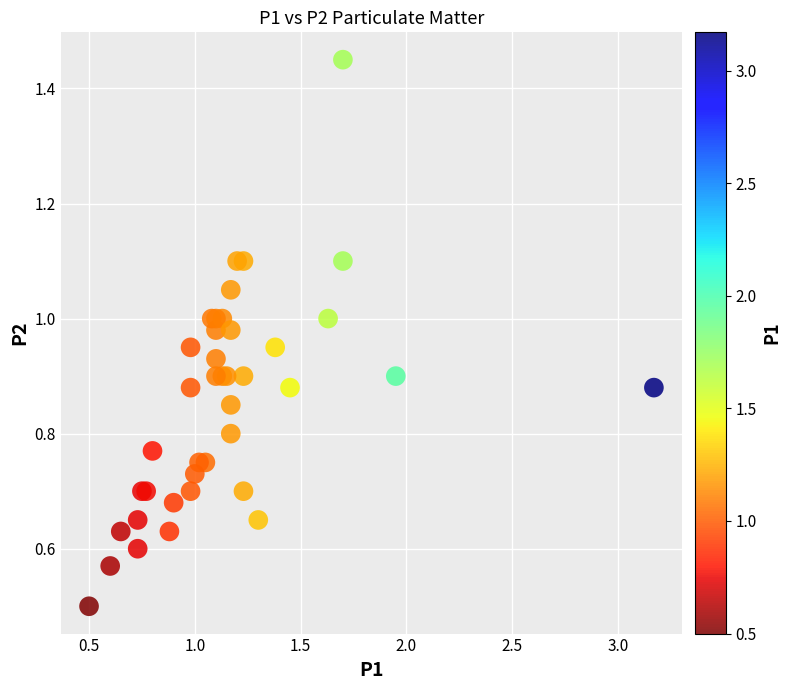

What Y value in the scatter plot is closest to 0?

0.5